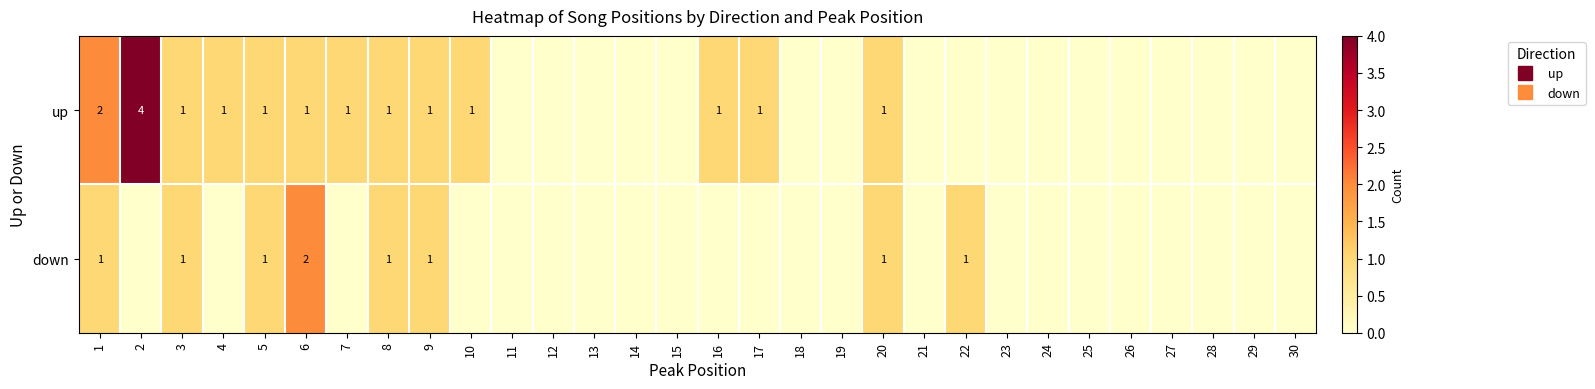

Count the number of categories in the chart.

30